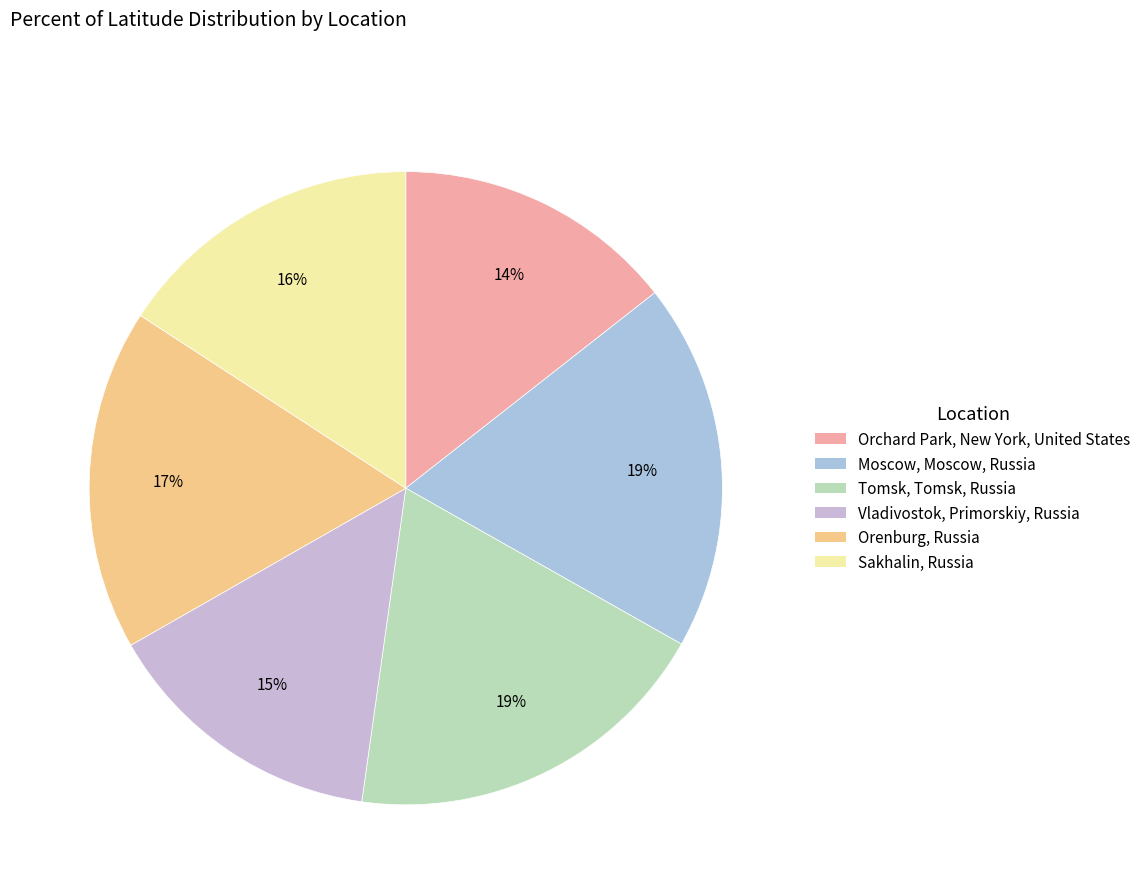

Which category has the smallest portion of the pie?

Orchard Park, New York, United States